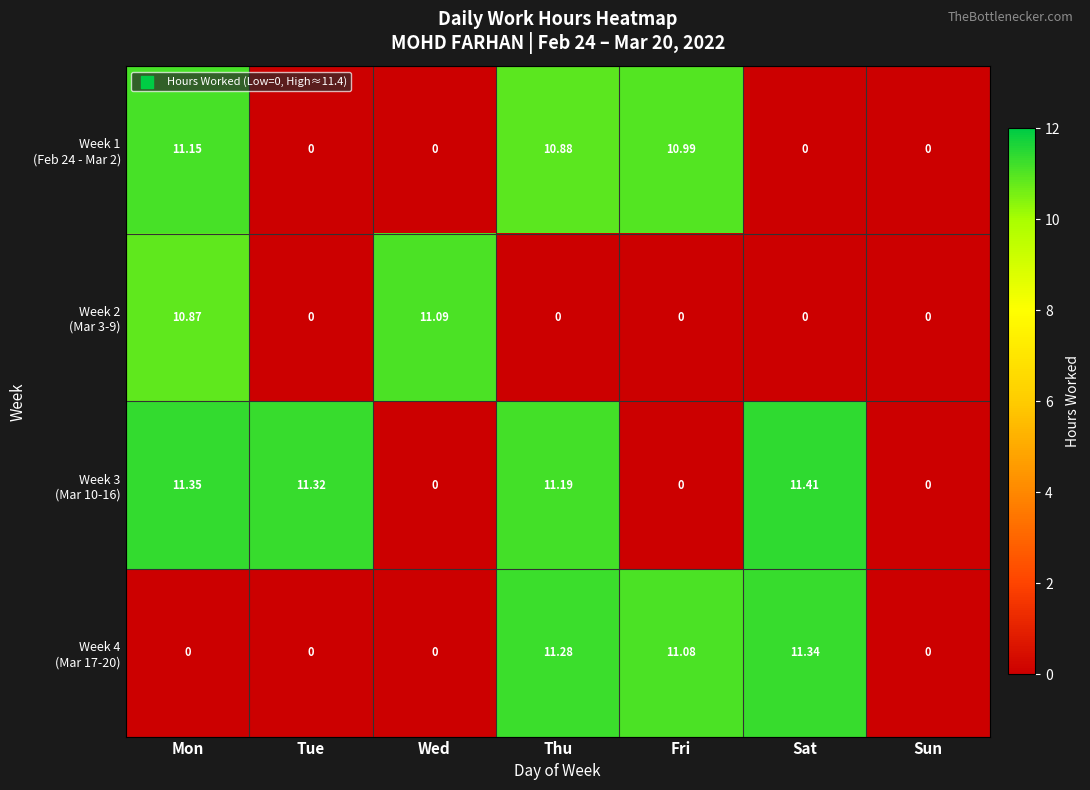

What is the difference between the highest and lowest values at Sat?

11.4